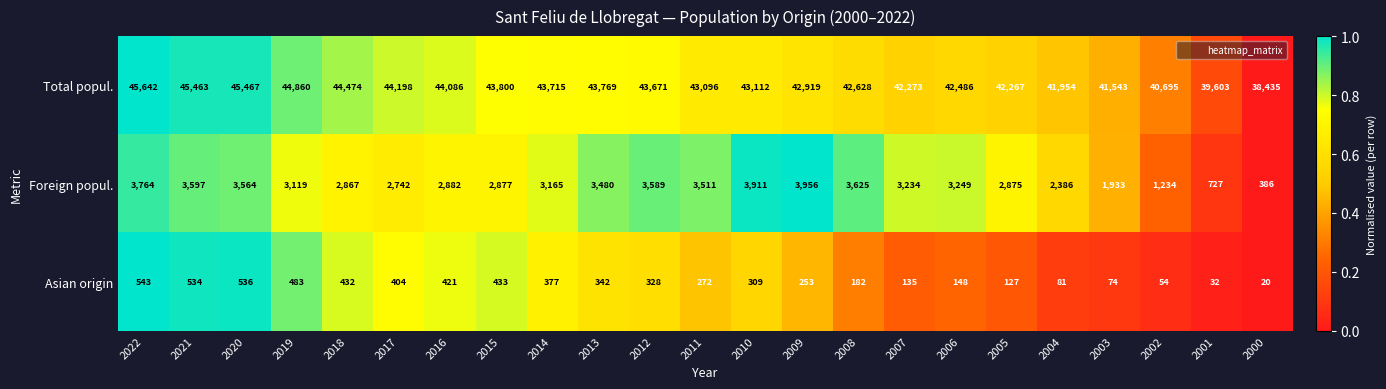

At which category is the sum across all series the highest?

2022